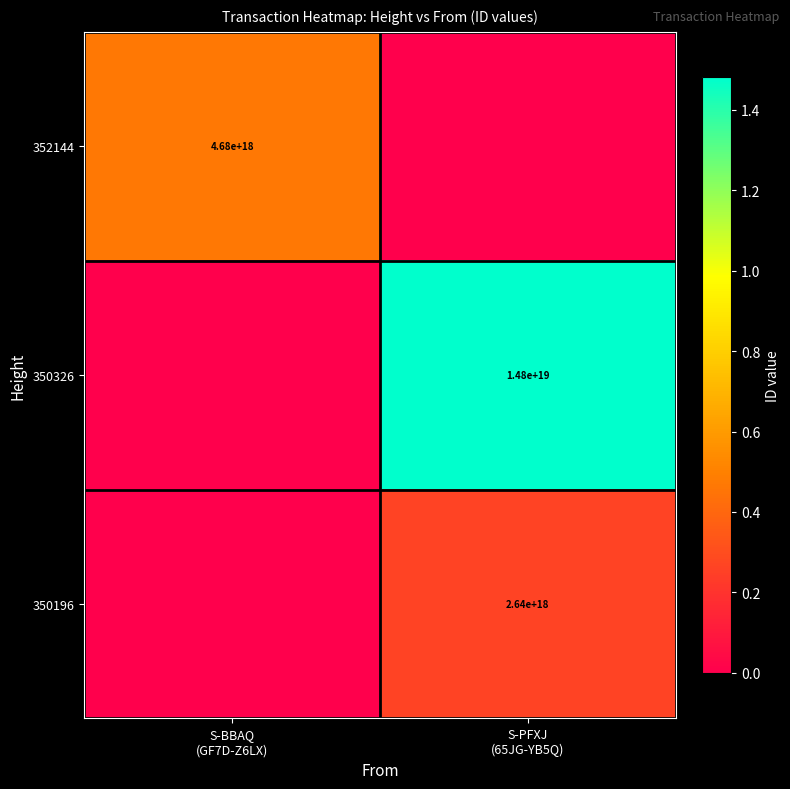

Is it true that 350196 equals 0 at S-BBAQ (GF7D-Z6LX)?

True